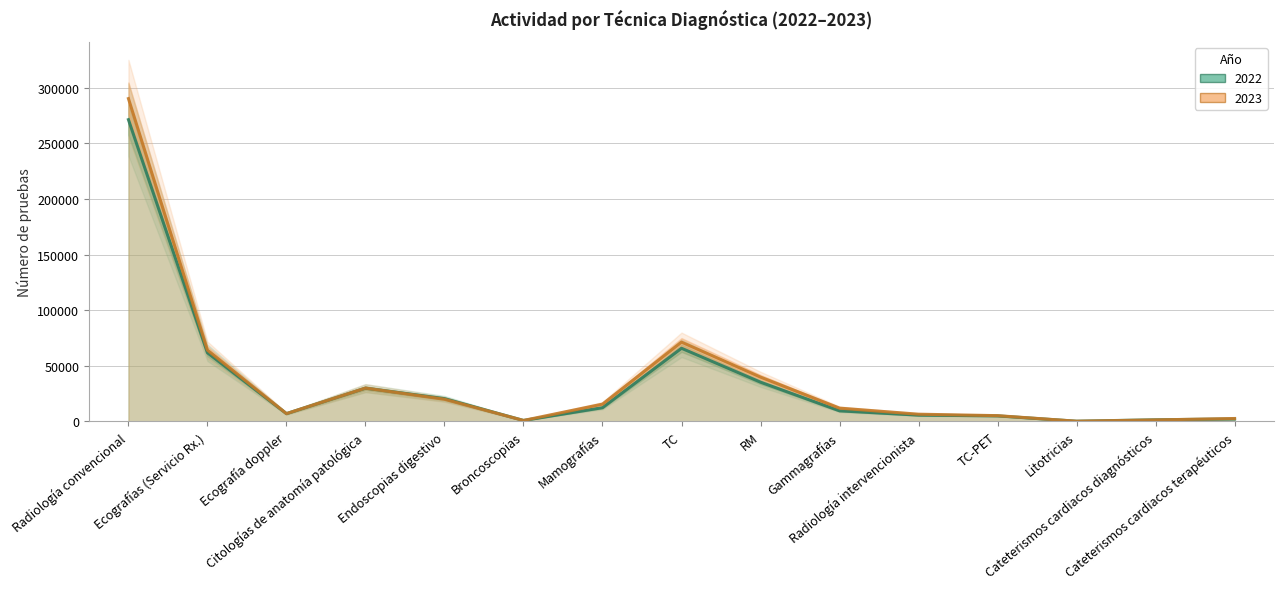

Where is the first local minimum for 2023?

Ecografía doppler